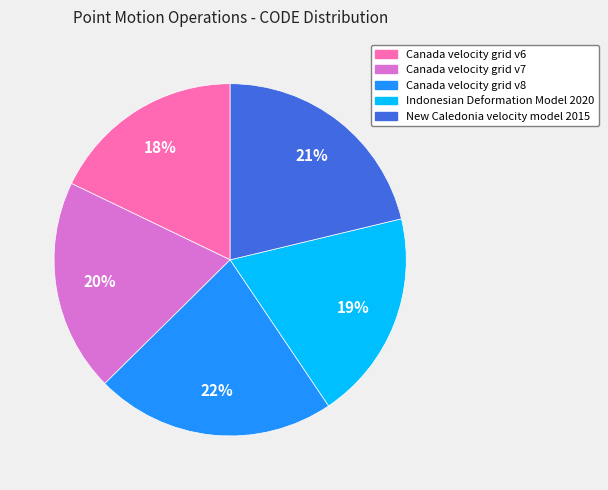

Is Canada velocity grid v7 the majority of the pie?

No